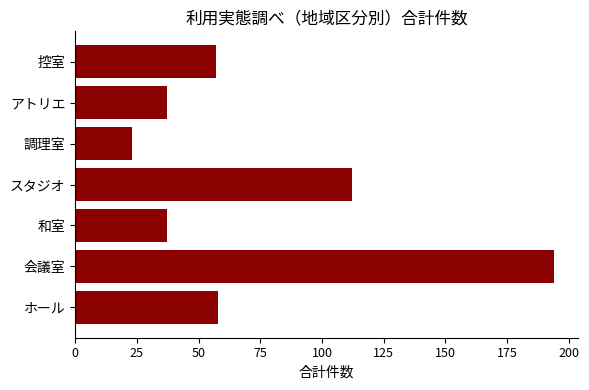

Reading bottom to top, extract all data points from this chart.

ホール=58	会議室=194	和室=37	スタジオ=112	調理室=23	アトリエ=37	控室=57